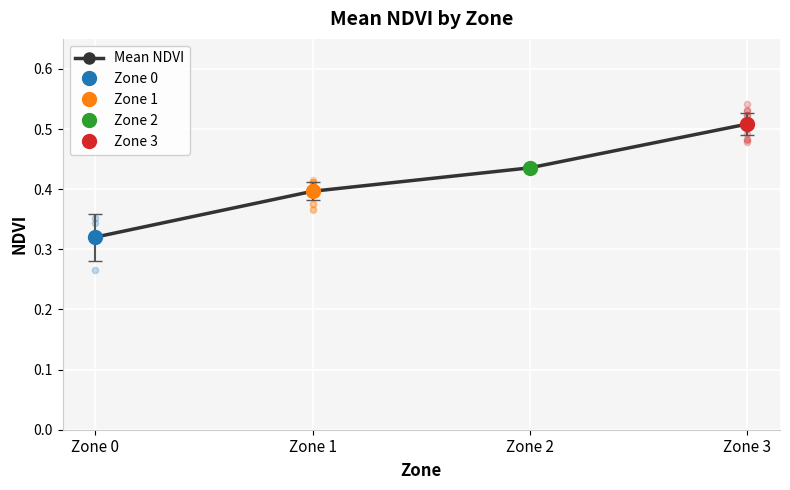

Which has a higher value, Zone 0 or Zone 1?

Zone 1